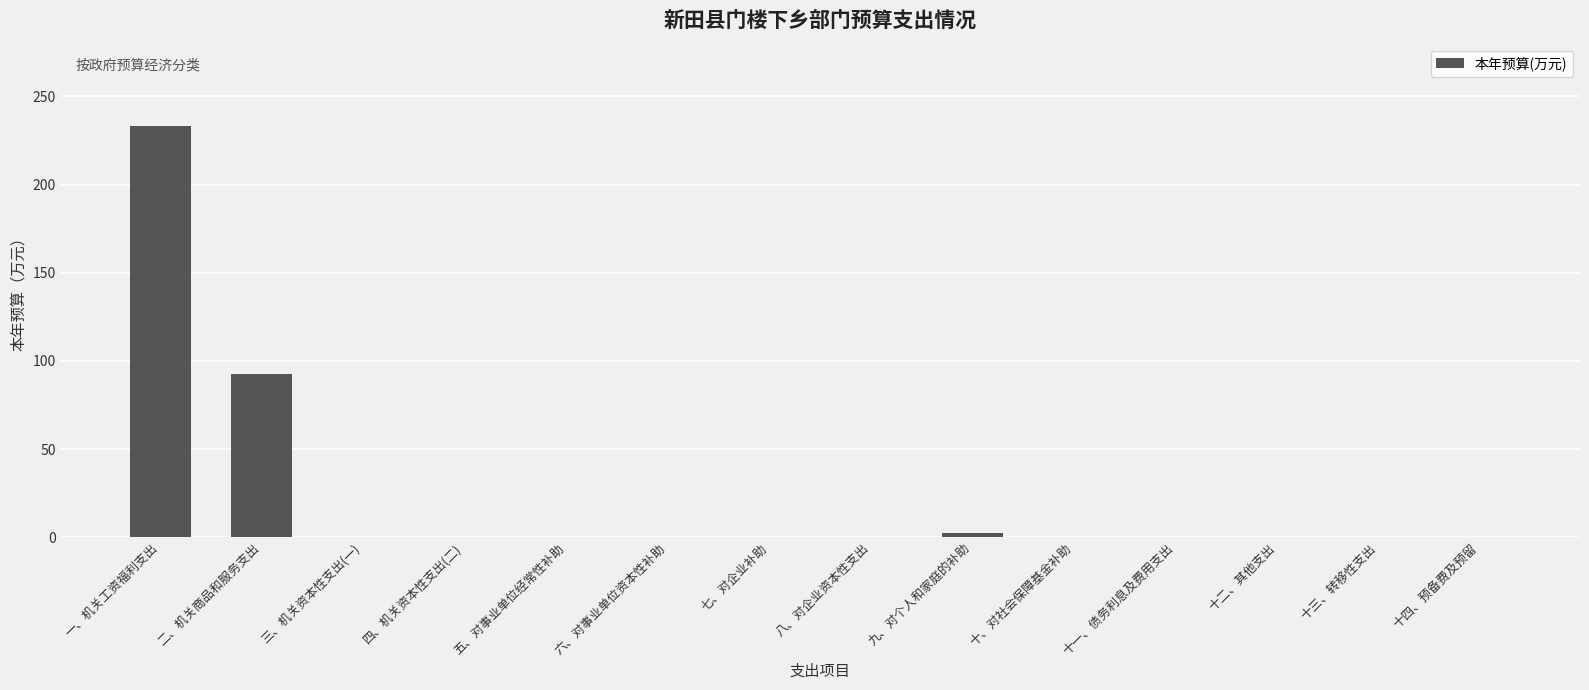

Reading right to left, extract all data points from this chart.

0.0	0.0	0.0	0.0	0.0	2.5	0.0	0.0	0.0	0.0	0.0	0.0	92.8	233.2